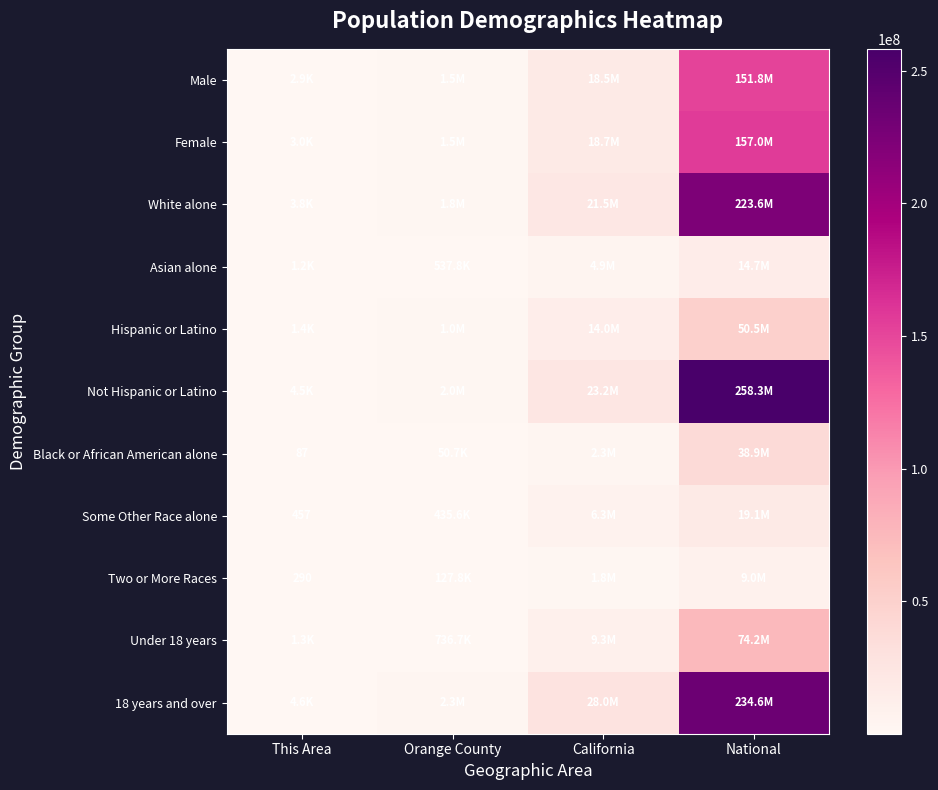

Rank the series at National from highest to lowest value.

Not Hispanic or Latino, 18 years and over, White alone, Female, Male, Under 18 years, Hispanic or Latino, Black or African American alone, Some Other Race alone, Asian alone, Two or More Races